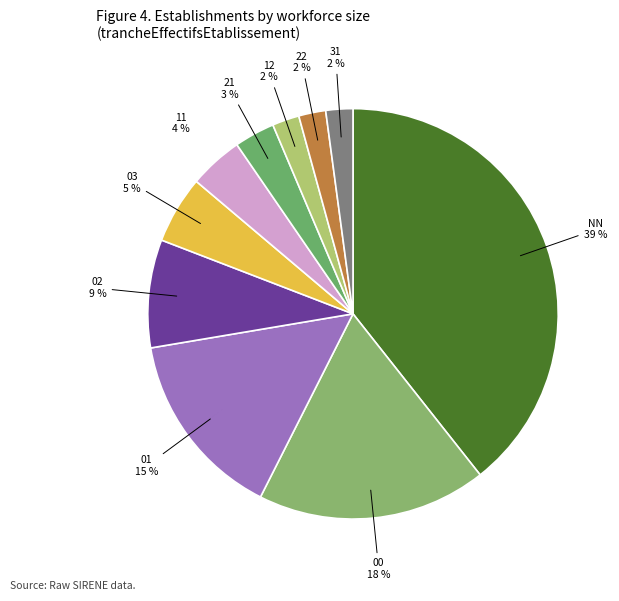

To the nearest percent, what is the difference between the 21 and 12 slice percentages?

1%